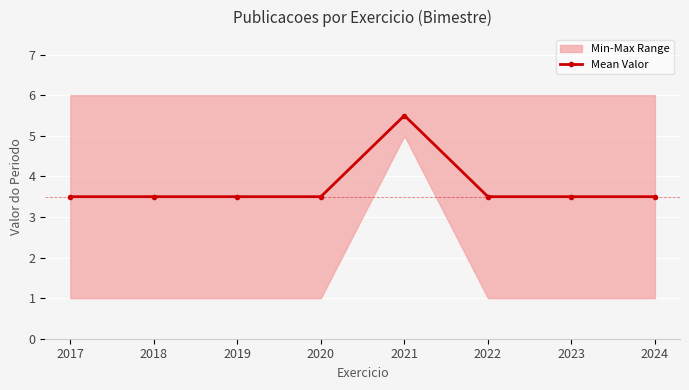

How many interior local peaks (higher than both neighbors) does the data have?

1